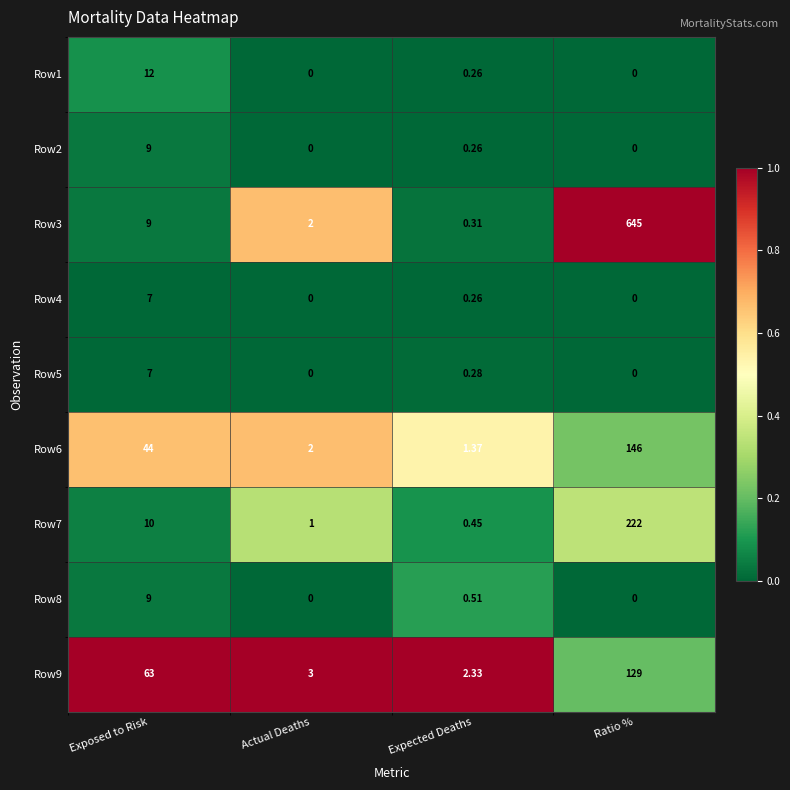

At which label is Row6 closest to 73?

Exposed to Risk